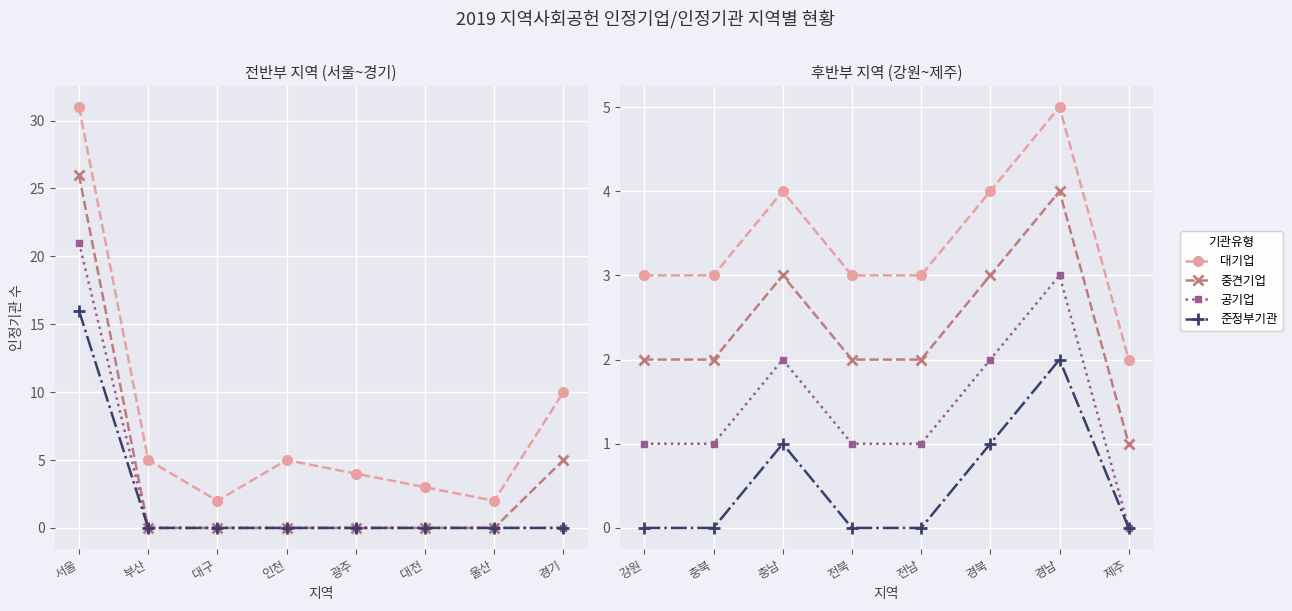

True or false: 중견기업 has more than 0 interior local peaks.

True